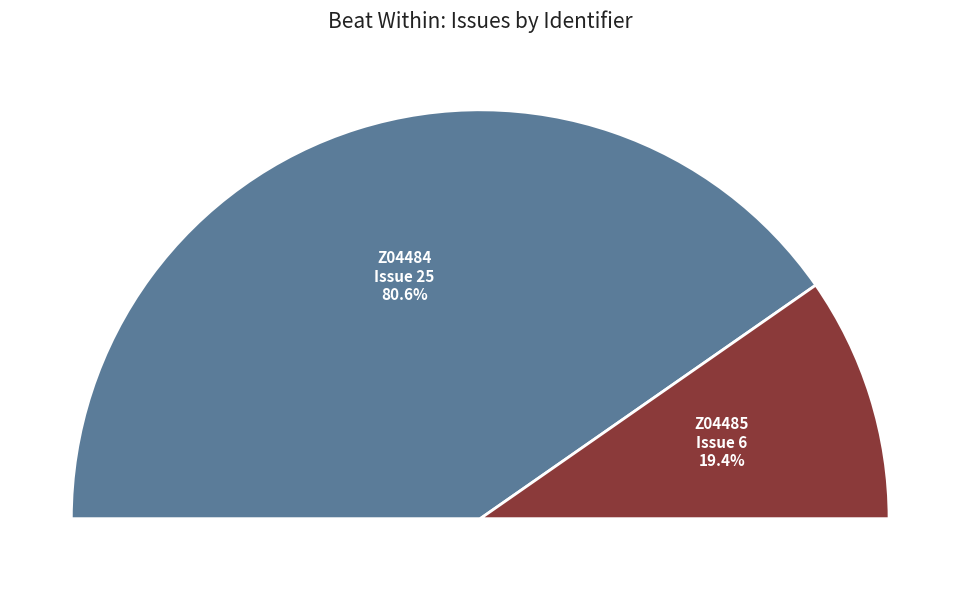

Rank the categories by value from highest to lowest.

Z04484 (Issue 25), Z04485 (Issue 6)